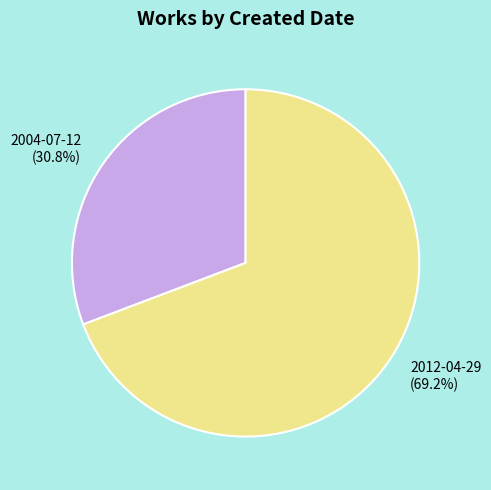

Between 2004-07-12 and 2012-04-29, which is larger?

2012-04-29